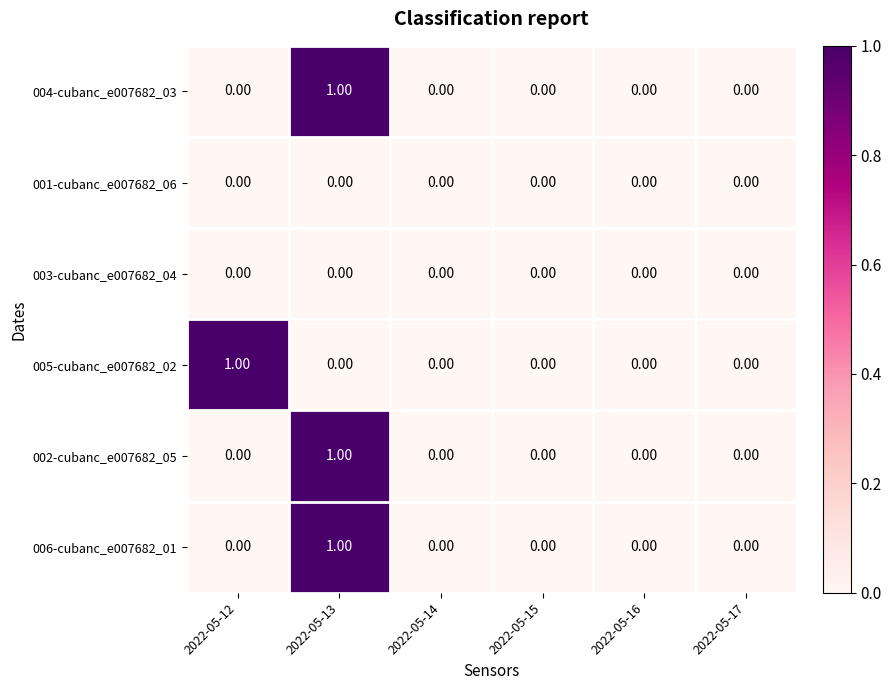

At which category is the sum across all series the highest?

2022-05-13